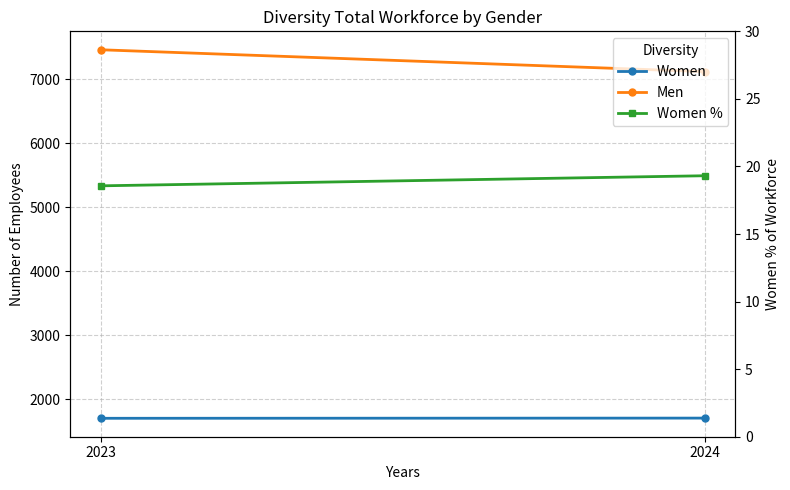

What is the difference between the maximum and minimum values in the Men series?

342.0